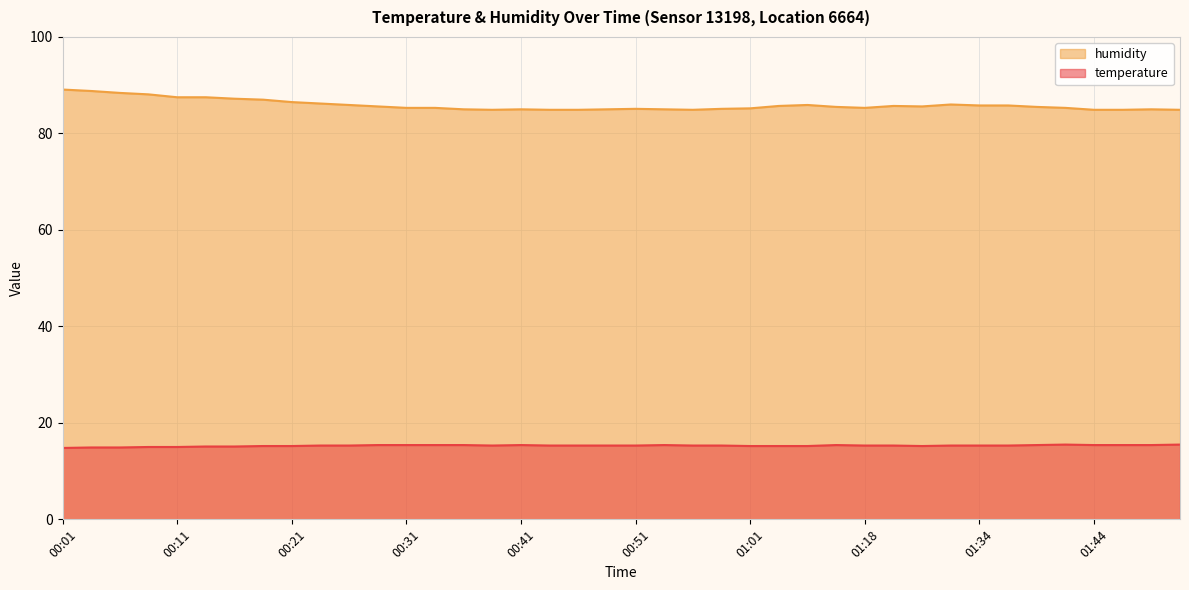

Rank the series at 00:06 from lowest to highest value.

temperature, humidity